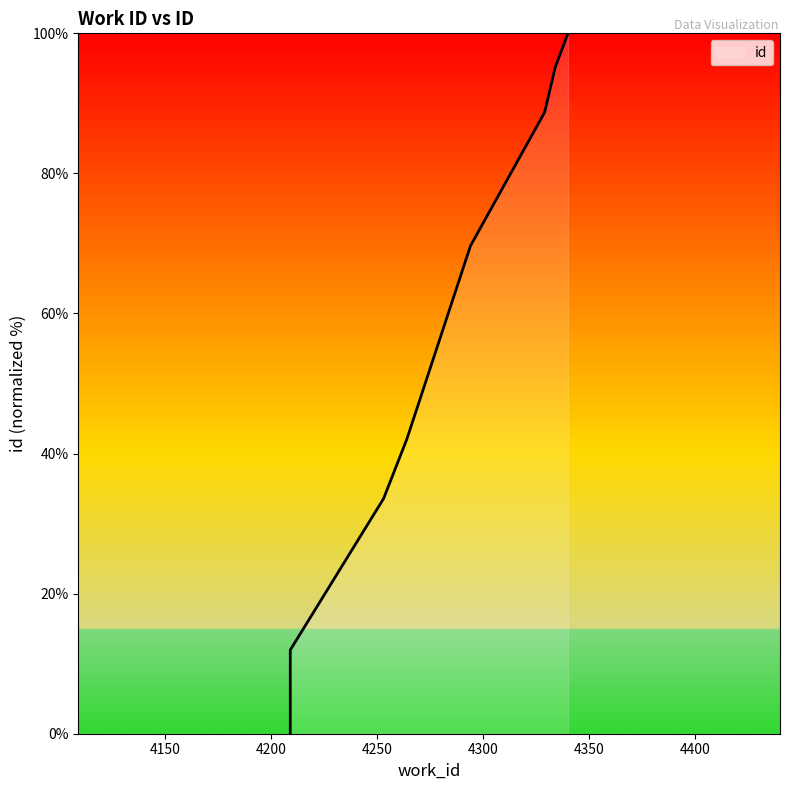

What is the average value?

49.3